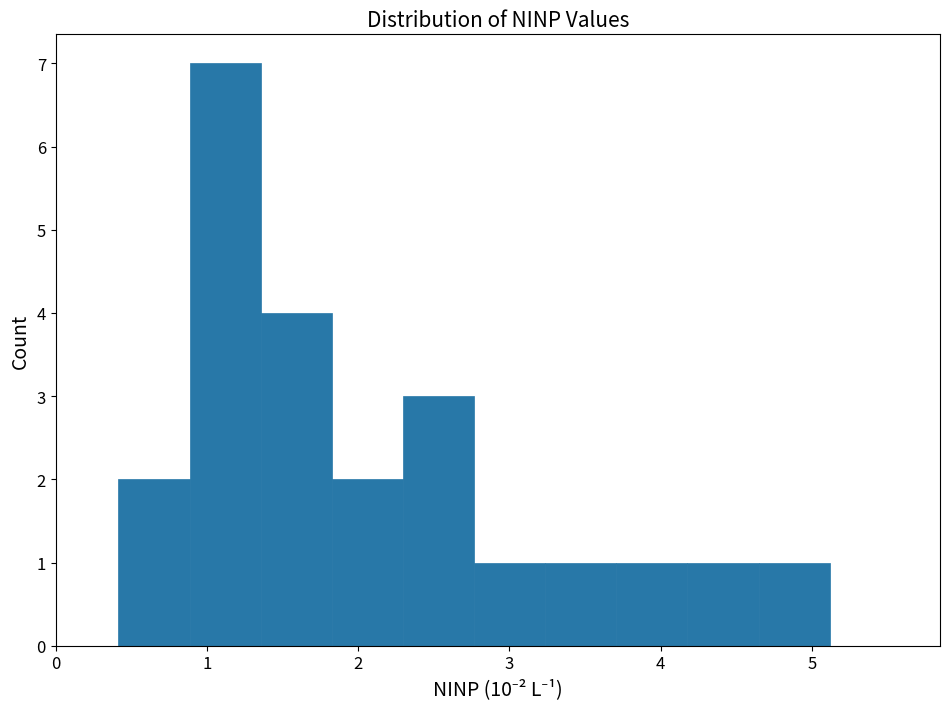

Reading left to right, list every bar in this chart as the range it spans on the x-axis followed by its height. Neither the bar edges nor the heights are printed on the chart, so give them approximately, as read against the axes.

0.4 to 0.9: 2
0.9 to 1.4: 7
1.4 to 1.8: 4
1.8 to 2.3: 2
2.3 to 2.8: 3
2.8 to 3.2: 1
3.2 to 3.7: 1
3.7 to 4.2: 1
4.2 to 4.6: 1
4.6 to 5.1: 1
5.1 to 5.6: 0